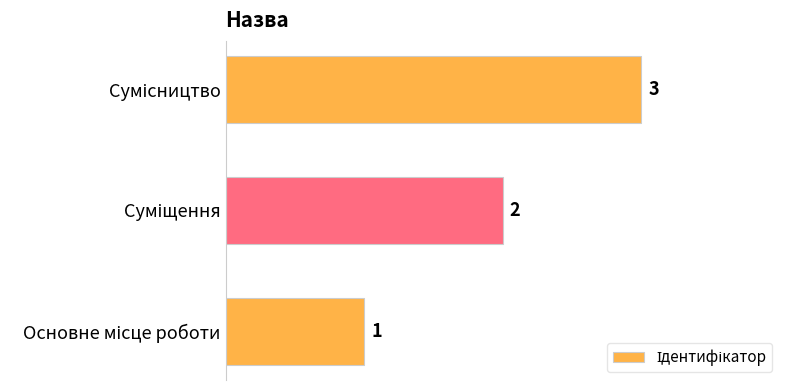

What is the sum of all values?

6